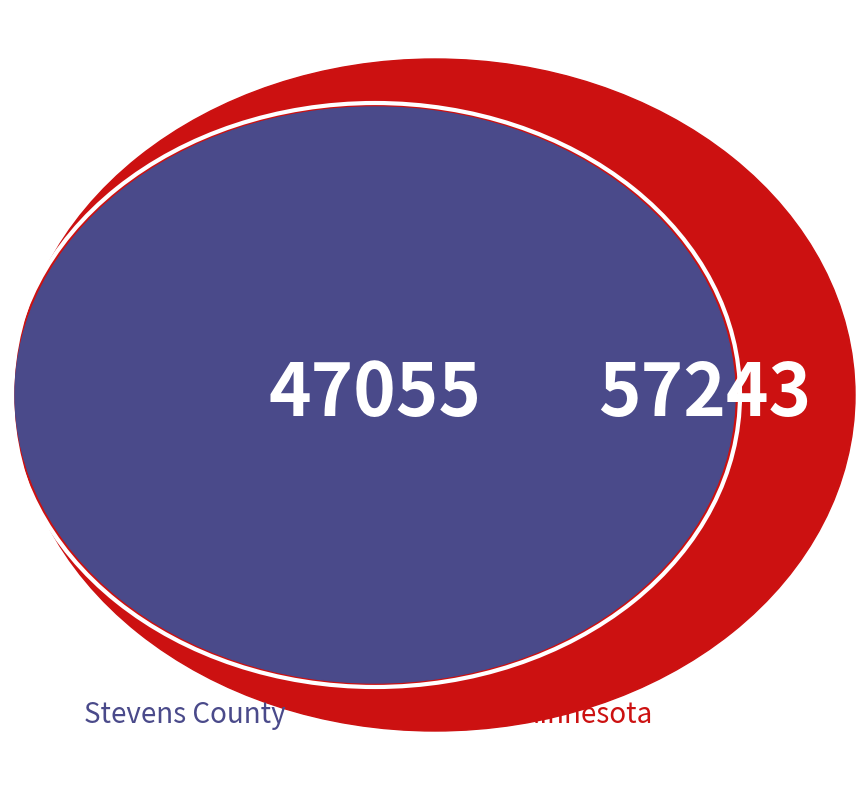

Does Stevens County represent more than half of the total?

No